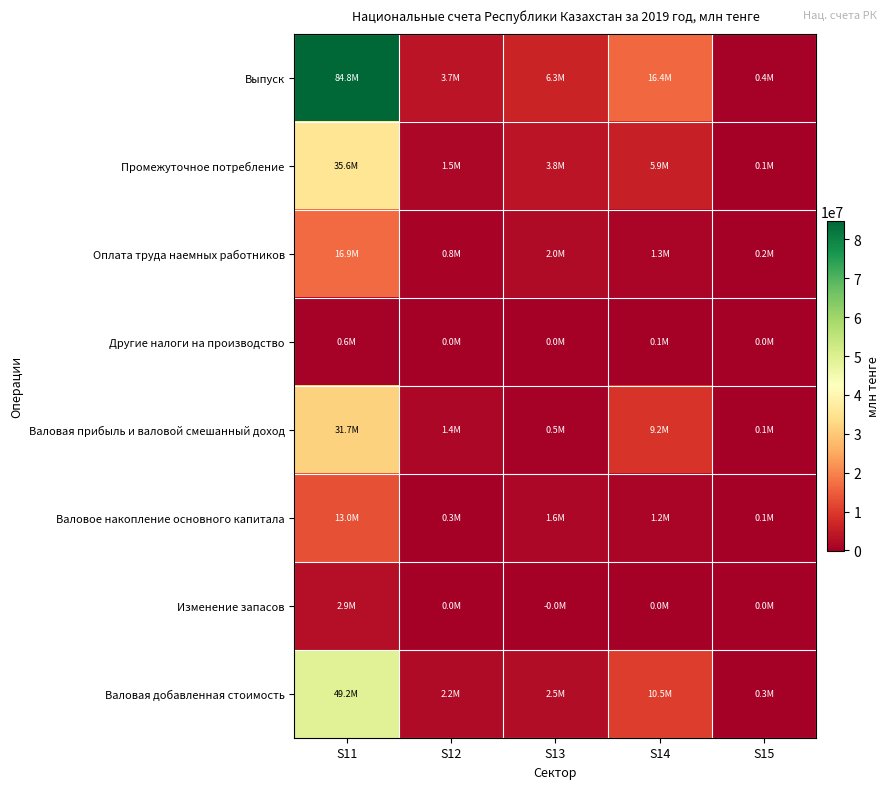

Which series has the widest spread of values?

Выпуск